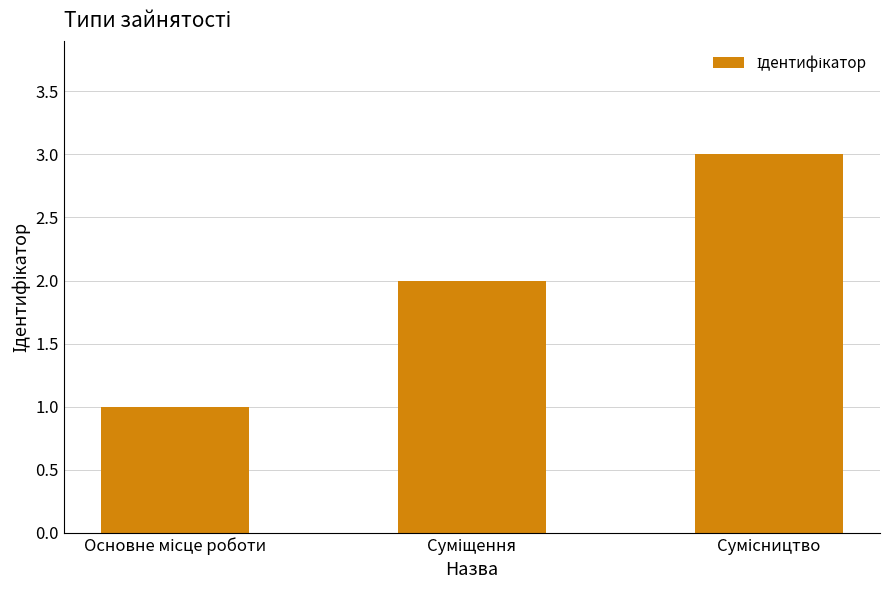

What is the sum of all values?

6